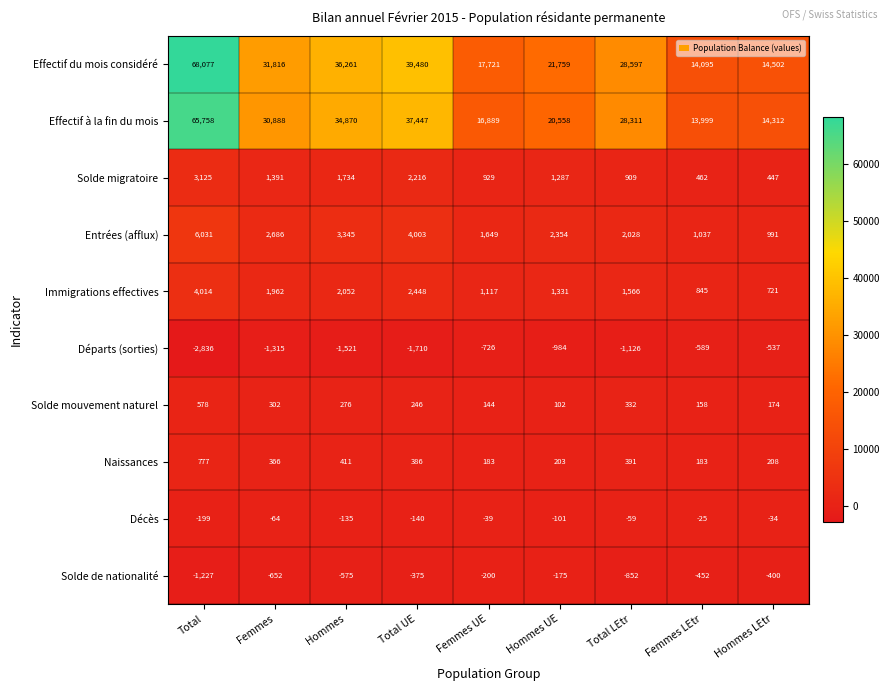

The value of Immigrations effectives at Total is 2229. True or false?

False